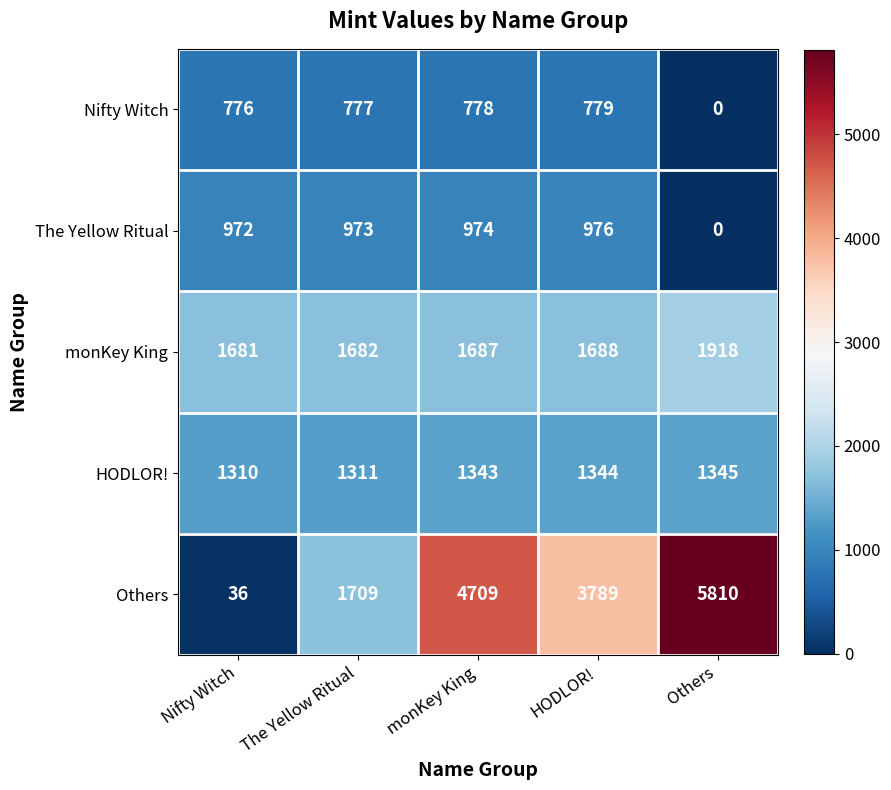

What is the difference between the second highest and minimum values in the Others series?

4673